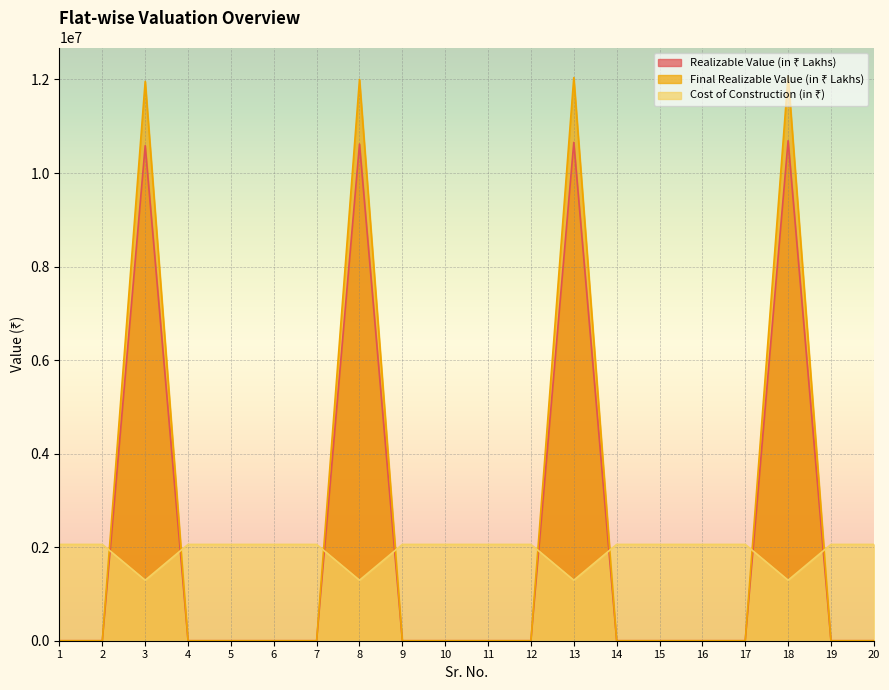

Which series has the largest range (max minus min)?

Final Realizable Value (in ₹ Lakhs)